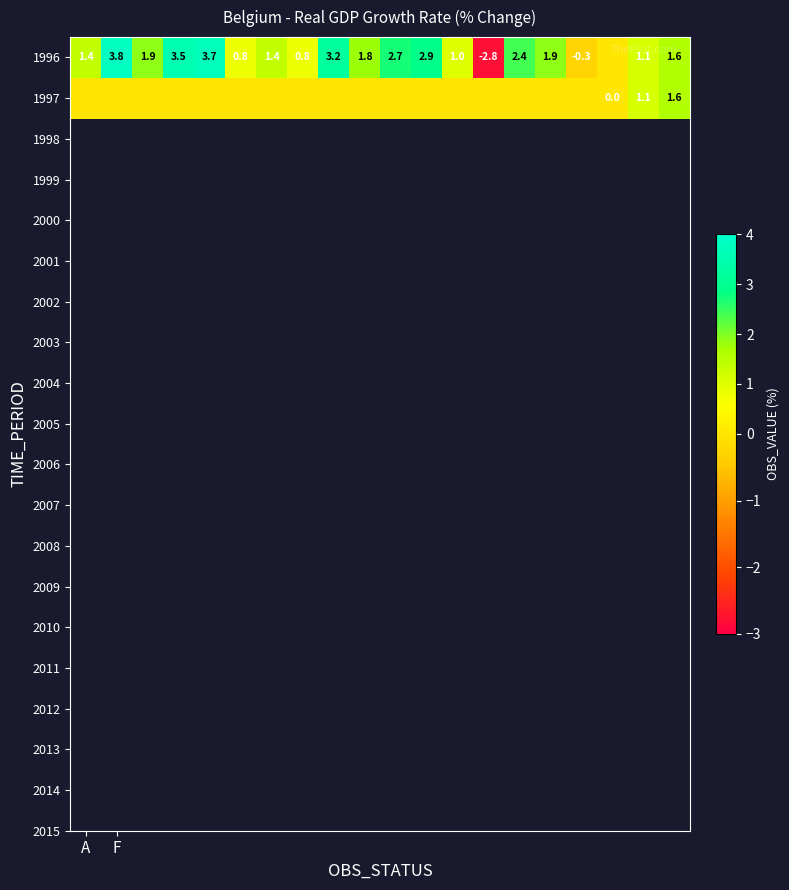

Is it true that 1996 equals 3.8 at F?

True